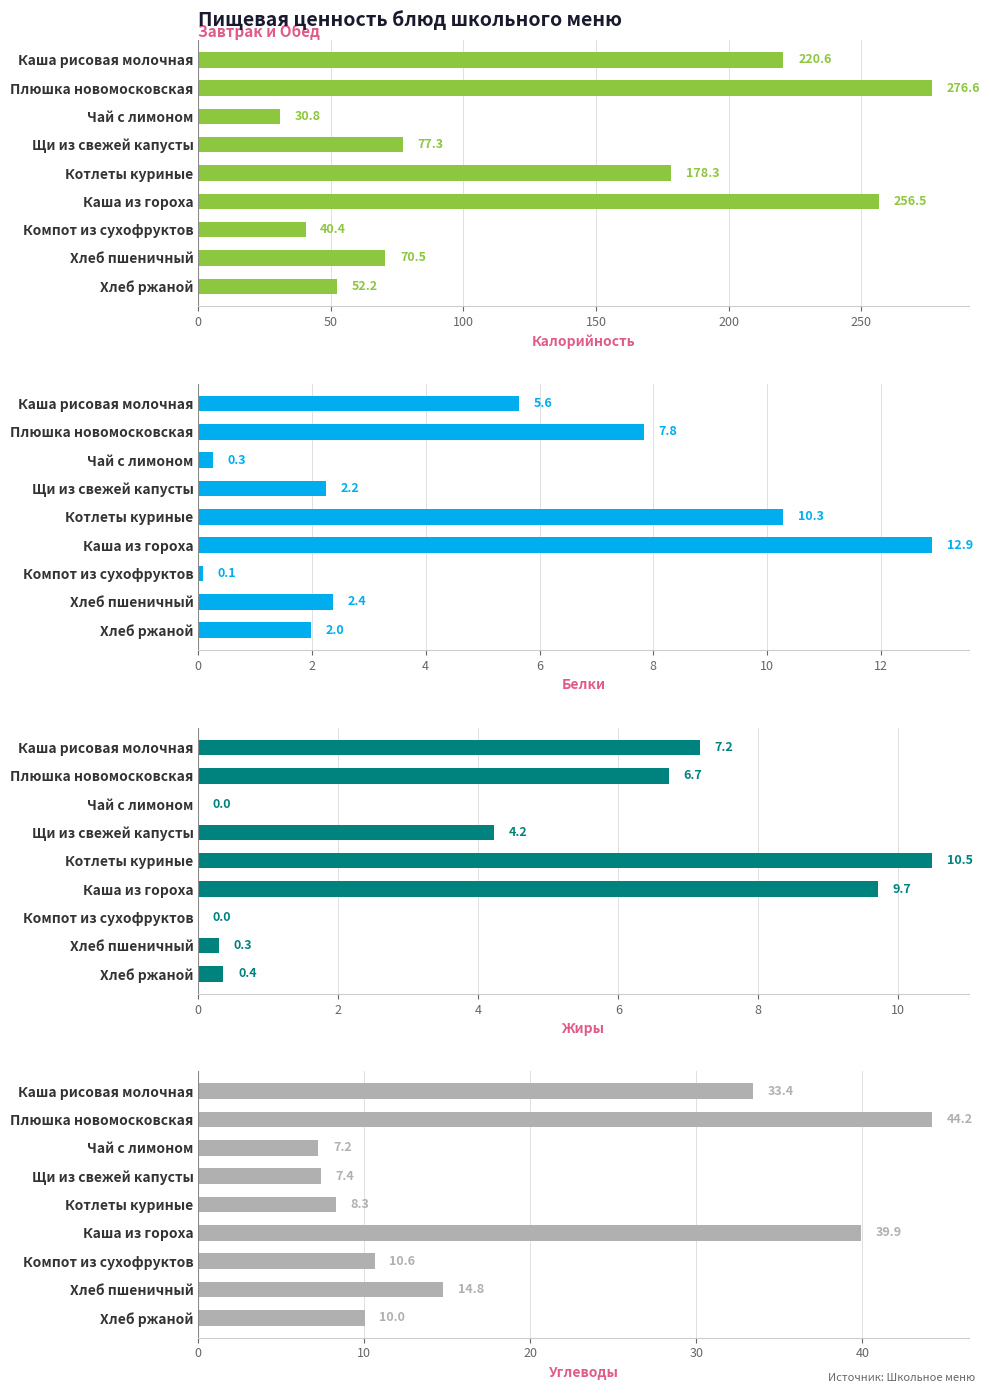

Rank the series at Котлеты куриные from lowest to highest value.

Углеводы, Белки, Жиры, Калорийность